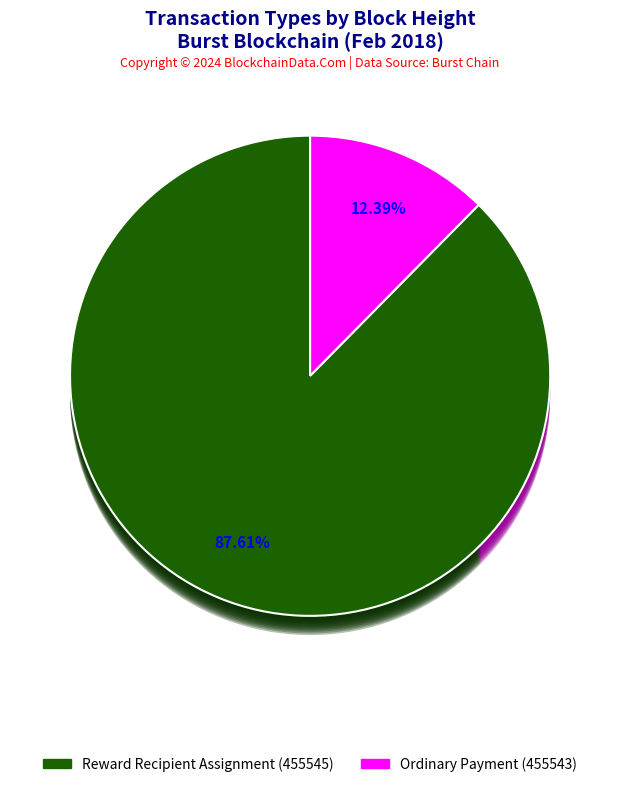

Is it true that Ordinary Payment (455543) is 1% of the pie?

False